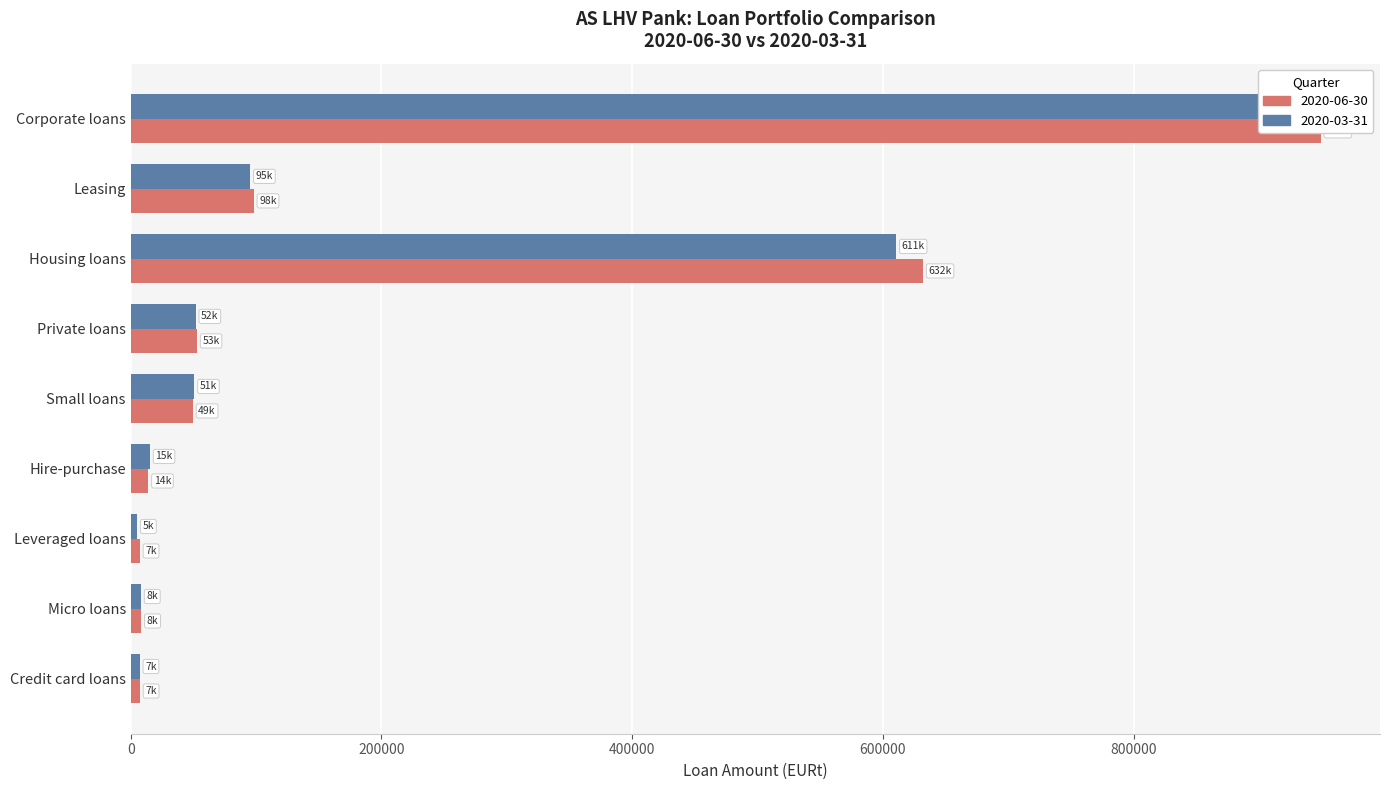

Rank the categories by 2020-06-30 value from highest to lowest.

Corporate loans, Housing loans, Leasing, Private loans, Small loans, Hire-purchase, Micro loans, Credit card loans, Leveraged loans